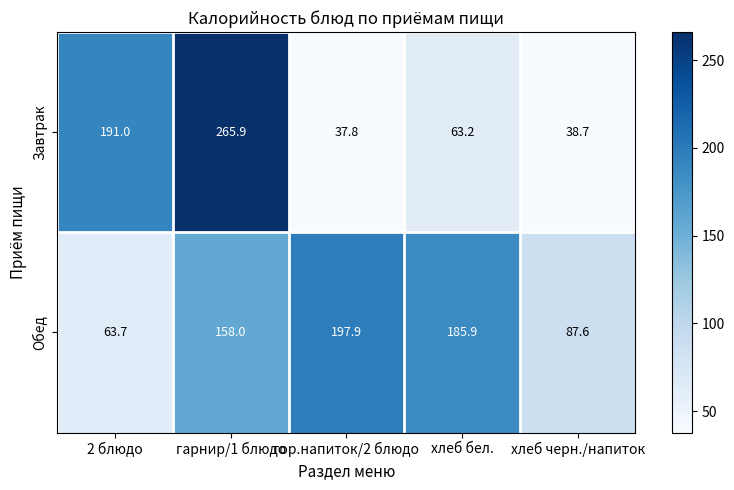

At how many categories does at least one series exceed 221?

1